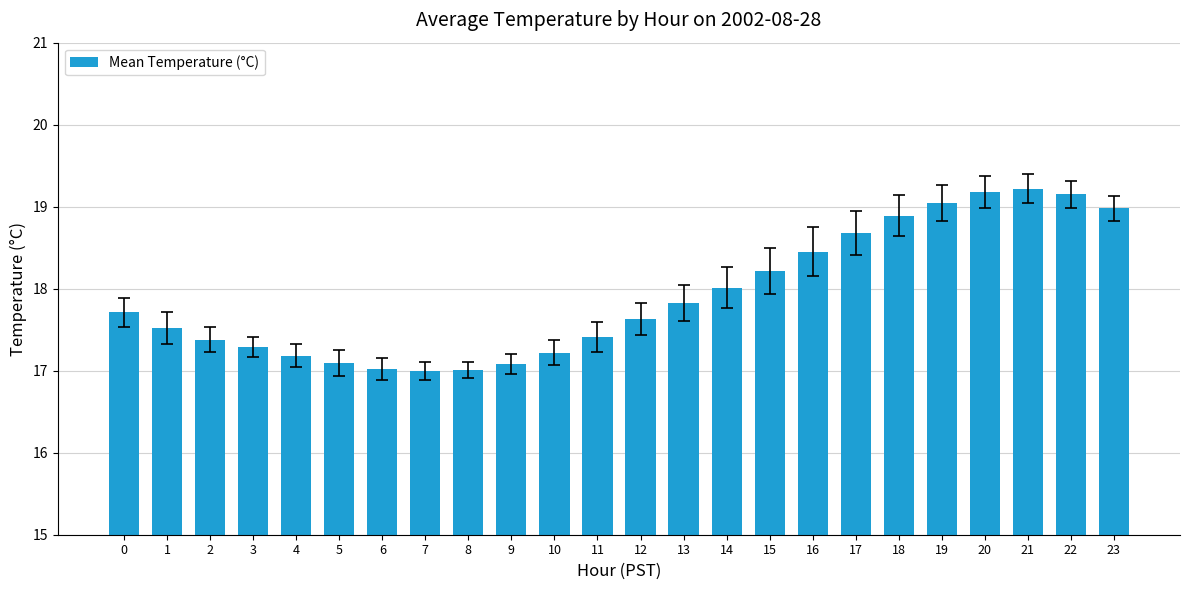

The chart shows a value of 24.2 at 14. True or false?

False